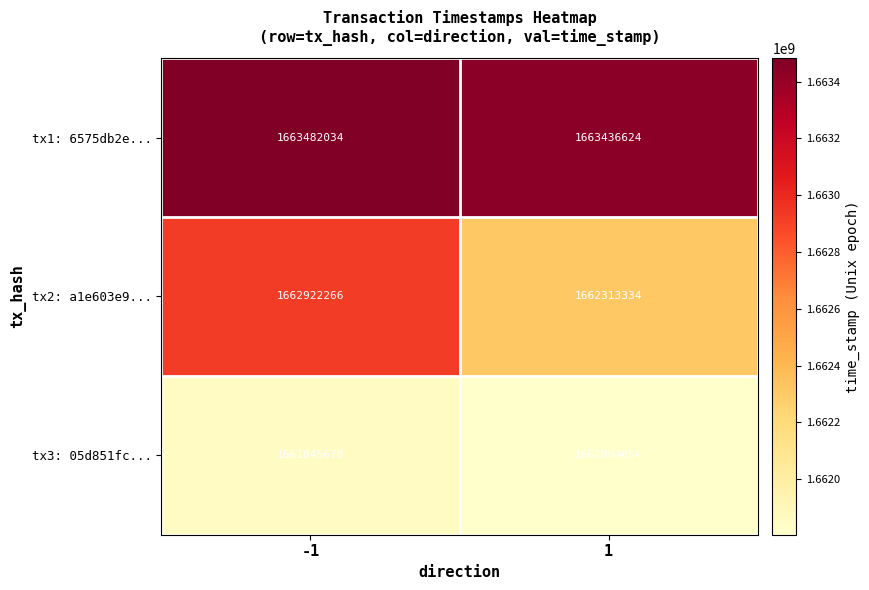

What is the sum of all tx2: a1e603e9... values?

3325235600